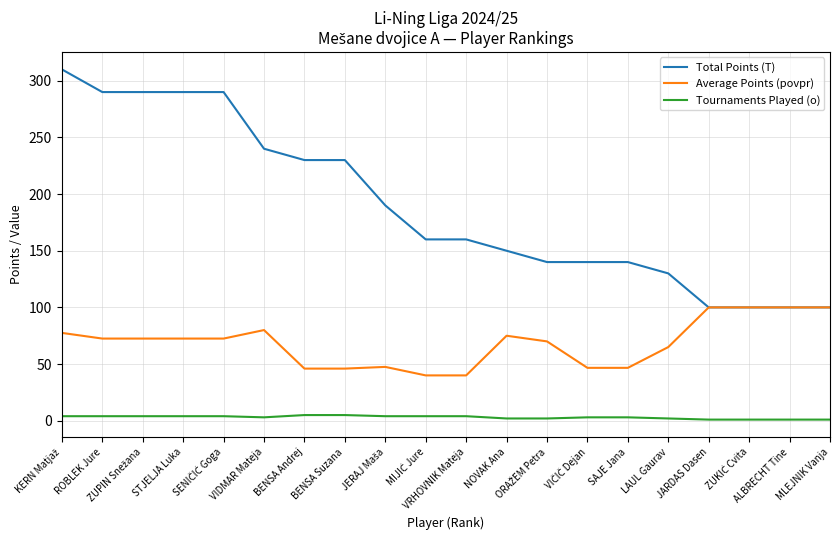

List the series in order of their overall mean, lowest first.

Tournaments Played (o), Average Points (povpr), Total Points (T)